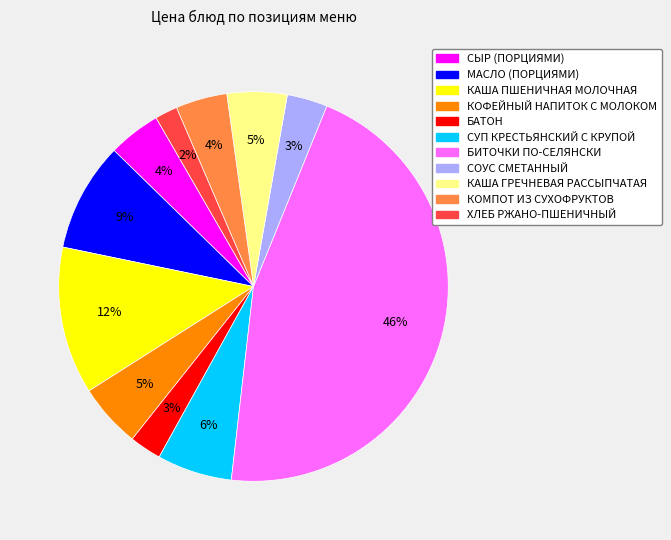

Does СОУС СМЕТАННЫЙ account for over 50% of the chart?

No